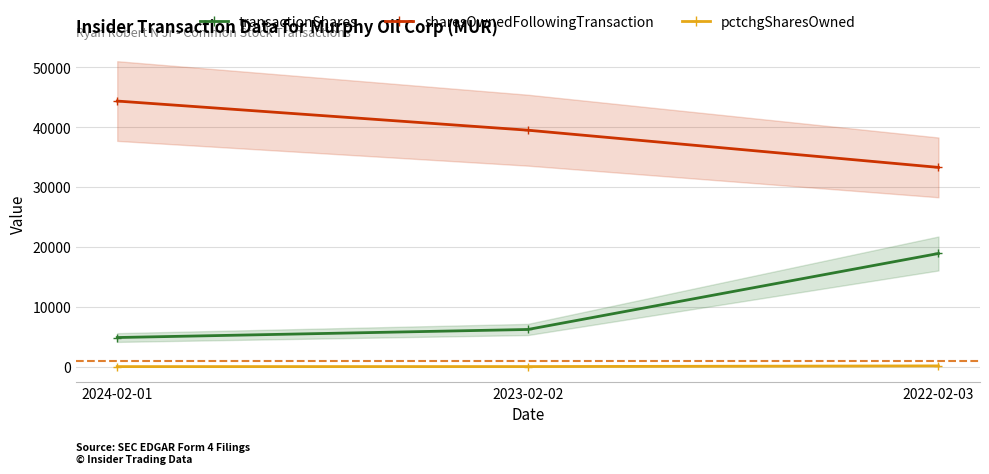

Is this an area chart (filled region under the line)?

No